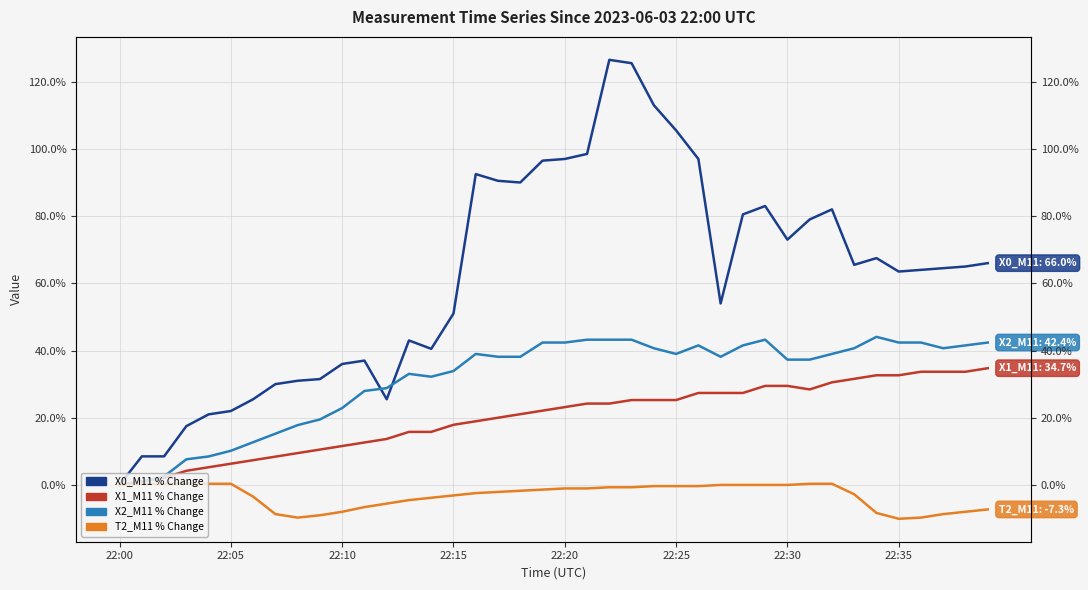

List the series in order of their overall mean, highest first.

X0_M11, X2_M11, X1_M11, T2_M11